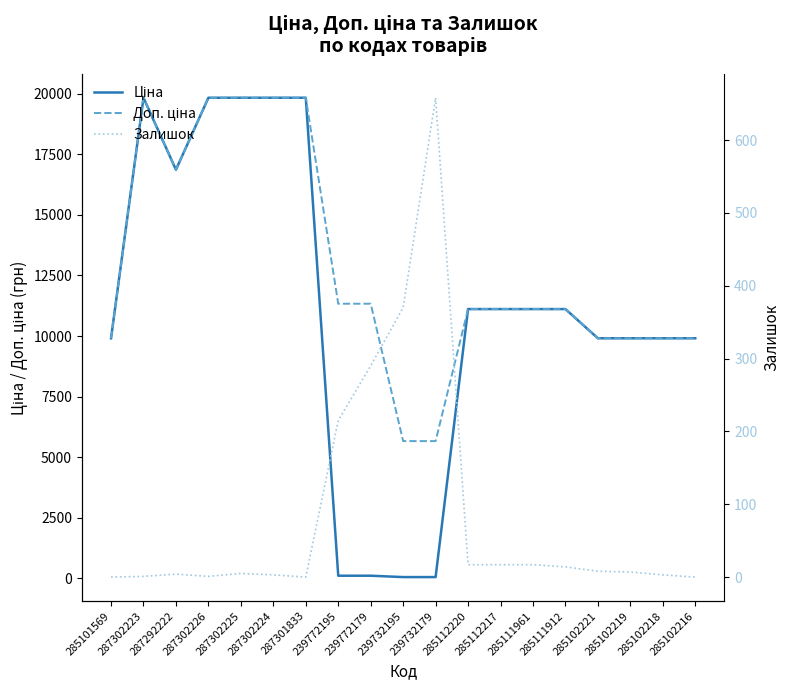

Is the value of Ціна at 285102219 greater than the value of Залишок at 287302223?

Yes